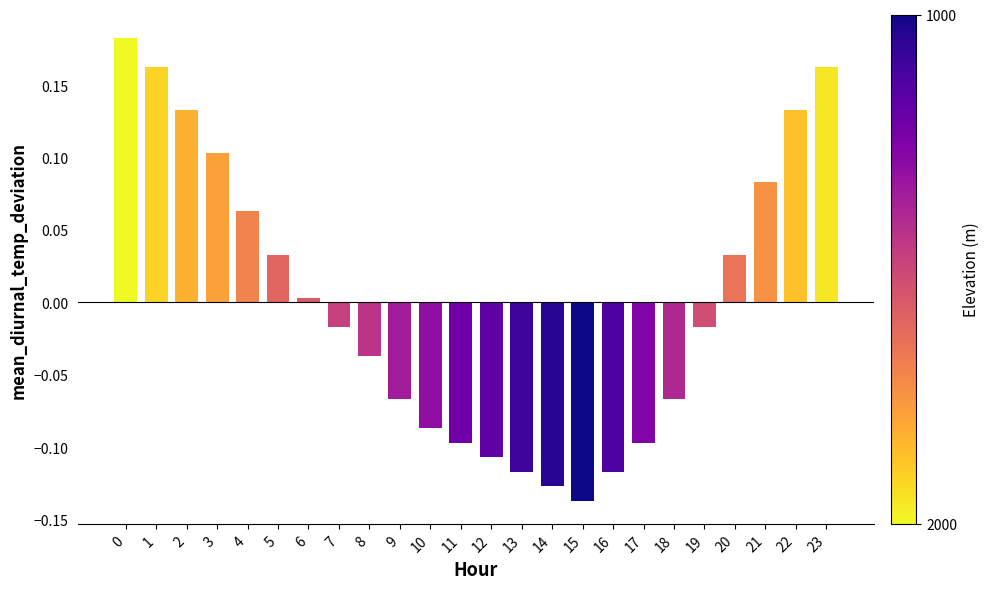

What is the difference between the maximum and minimum values?

0.3